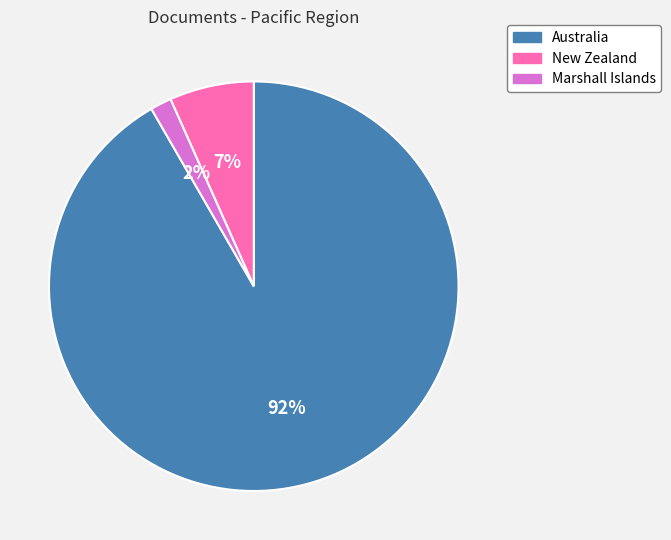

Between Marshall Islands and Australia, which is larger?

Australia